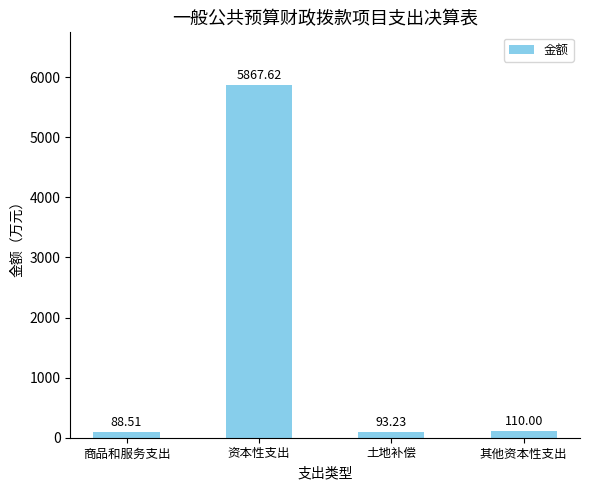

List the labels in order of value, smallest first.

商品和服务支出, 土地补偿, 其他资本性支出, 资本性支出